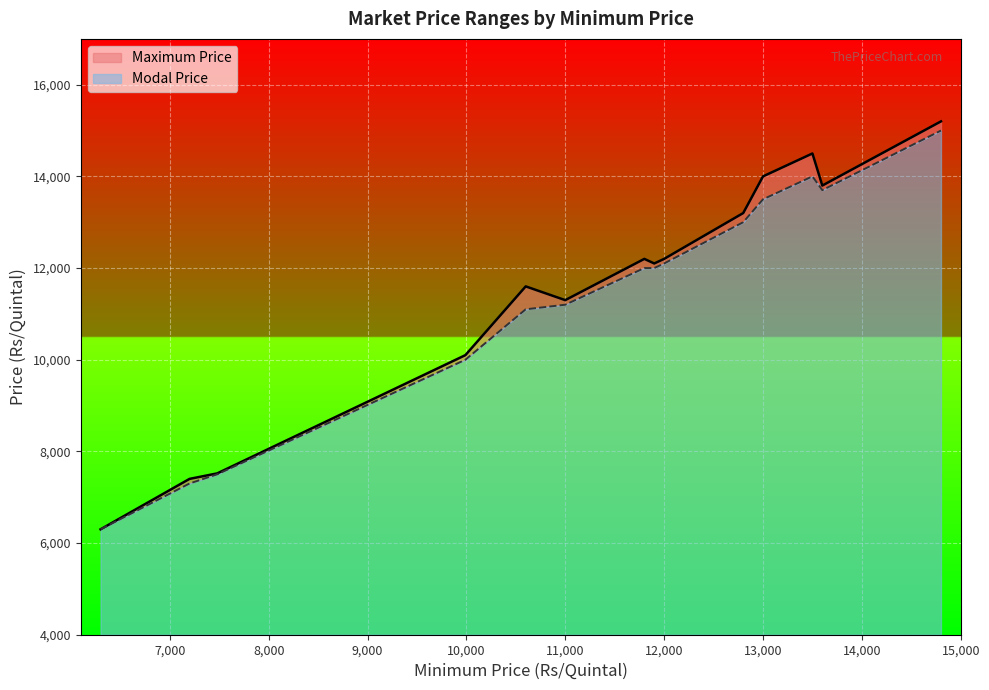

The value of Modal Price at 7200 is 20798. True or false?

False